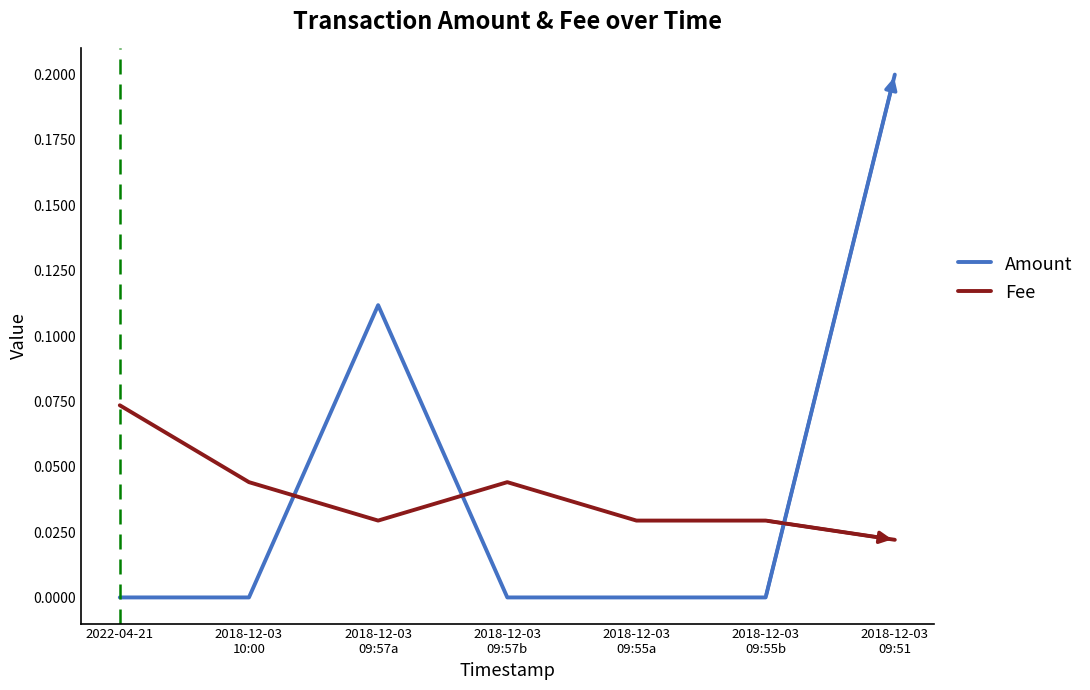

True or false: Amount and Fee cross at least once.

True